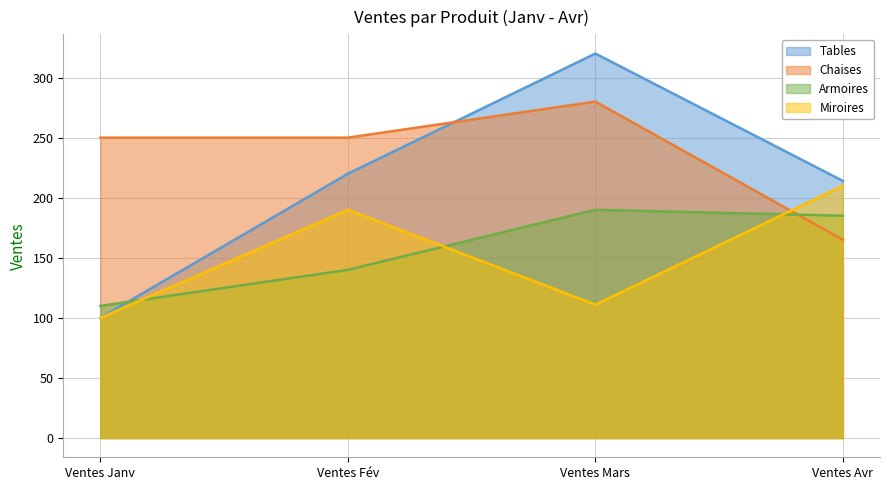

True or false: Miroires has more than 0 points higher than both neighbors.

True